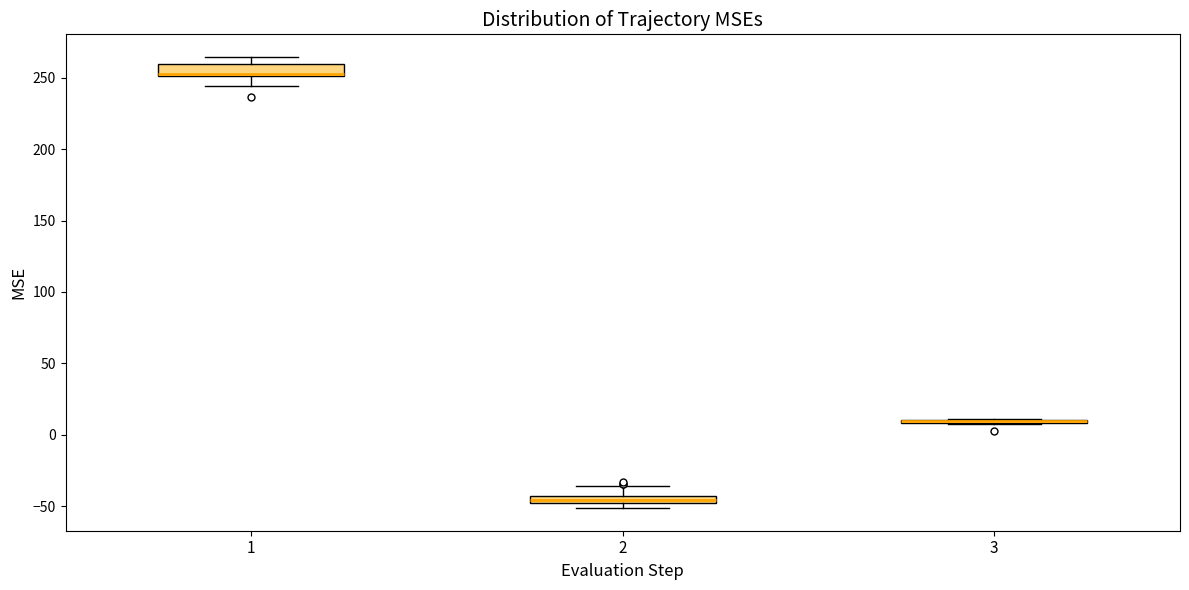

Where does the upper whisker of the box at x = 2 end on the y-axis? The values are not printed on the chart, so give them approximately, as read against the axis.

-35